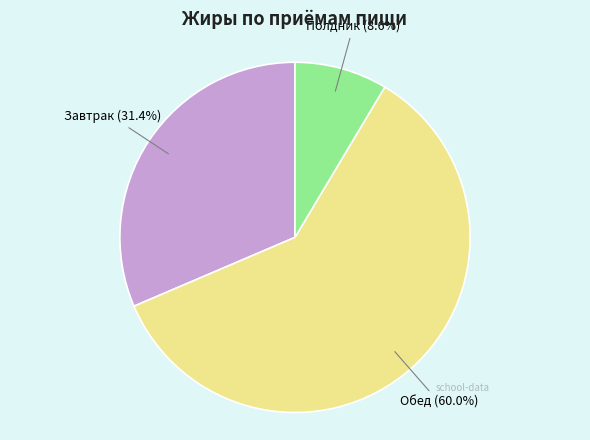

Is there a majority slice in this chart?

Yes